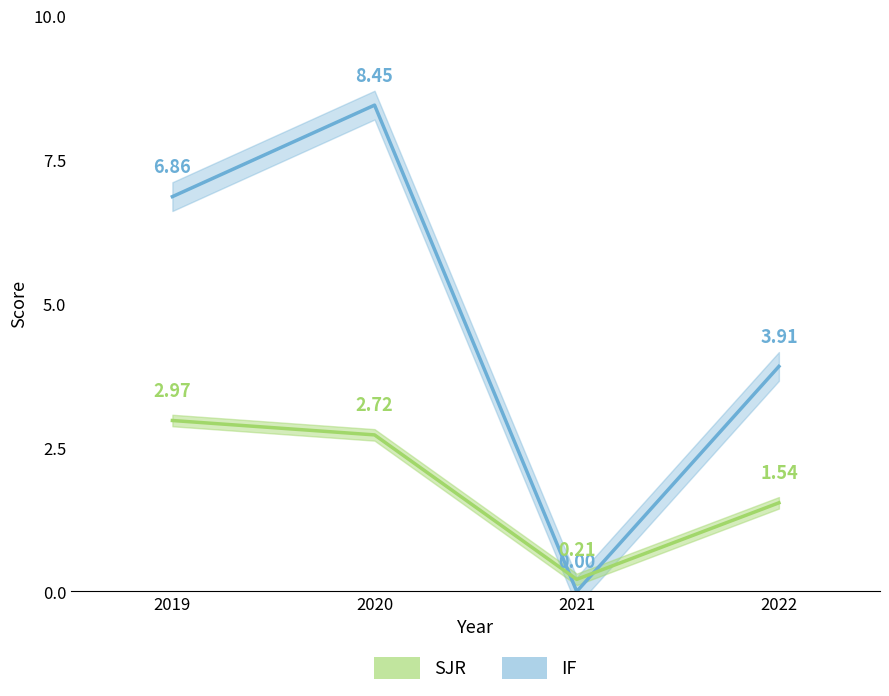

Which label corresponds to the smallest value in the chart?

2021